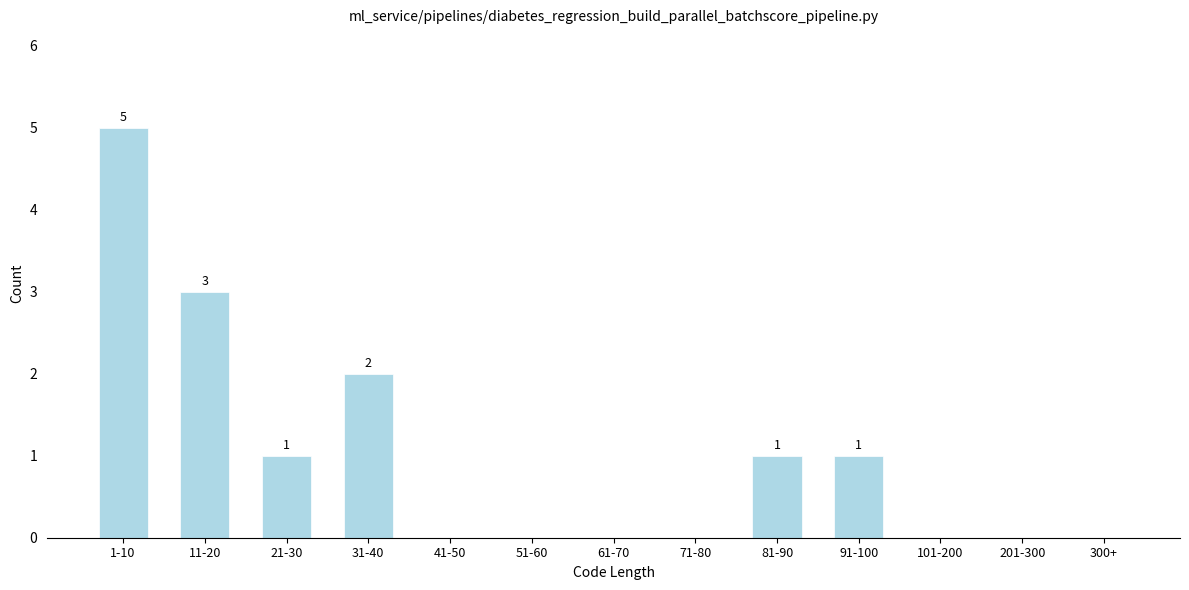

Reading left to right, transcribe all the data shown in this chart.

1-10=5	11-20=3	21-30=1	31-40=2	41-50=0	51-60=0	61-70=0	71-80=0	81-90=1	91-100=1	101-200=0	201-300=0	300+=0